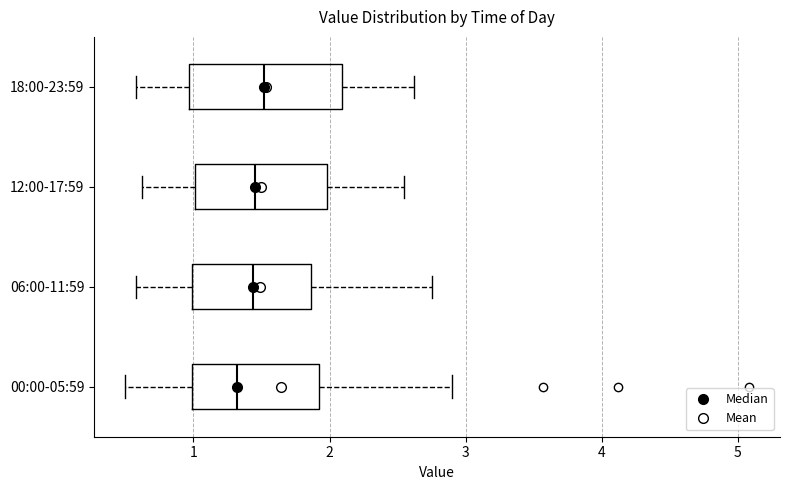

Reading bottom to top, transcribe this box plot: for each box, give where its median line is, the range the box spans, and where its two whiskers end, as read against the x-axis. The values are not printed on the chart, so give them approximately, as read against the axis.

00:00-05:59: median 1.3, box 1.0 to 1.9, whiskers 0.5 to 2.9
06:00-11:59: median 1.4, box 1.0 to 1.9, whiskers 0.6 to 2.8
12:00-17:59: median 1.5, box 1.0 to 2.0, whiskers 0.6 to 2.6
18:00-23:59: median 1.5, box 1.0 to 2.1, whiskers 0.6 to 2.6